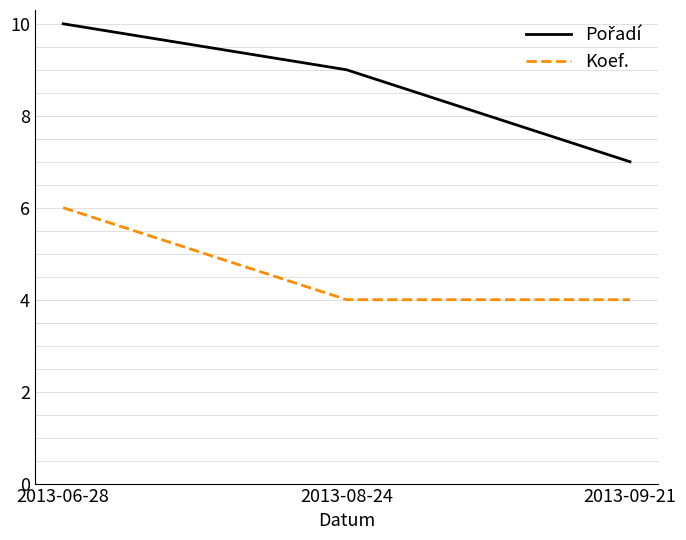

How many lines are shown in the chart?

2